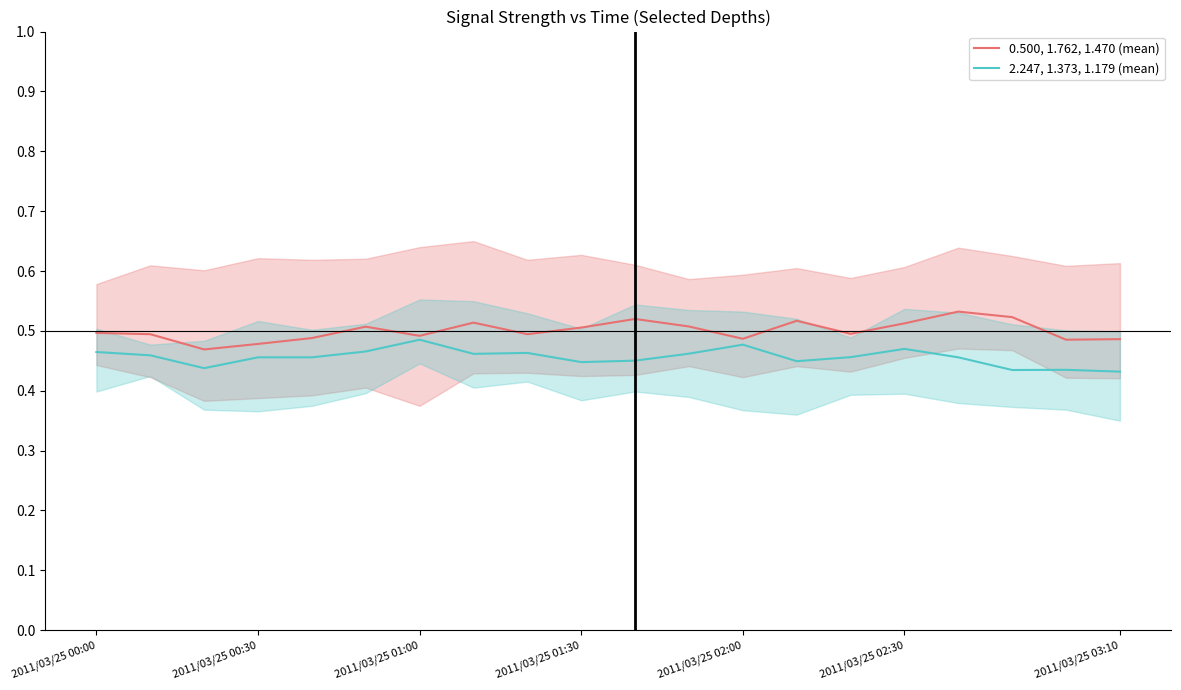

Reading left to right, transcribe all the data shown in this chart.

0.500, 1.762, 1.470 (mean): 0.5	0.5	0.5	0.5	0.5	0.5	0.5	0.5	0.5	0.5	0.5	0.5	0.5	0.5	0.5	0.5	0.5	0.5	0.5	0.5
2.247, 1.373, 1.179 (mean): 0.5	0.5	0.4	0.5	0.5	0.5	0.5	0.5	0.5	0.4	0.5	0.5	0.5	0.4	0.5	0.5	0.5	0.4	0.4	0.4